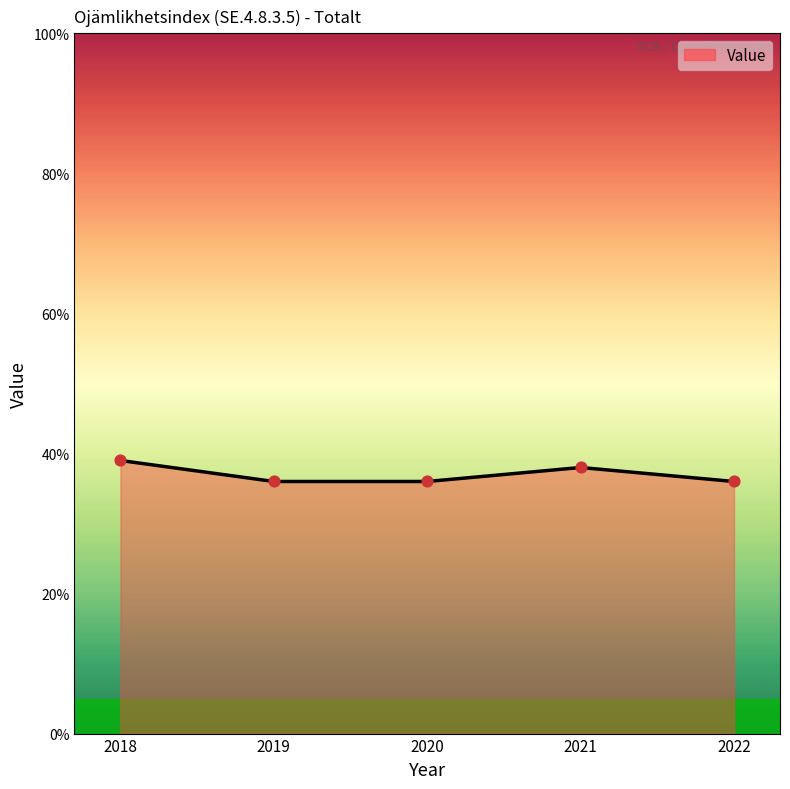

Approximately how many times larger is the value at 2022 compared to 2018?

0.9